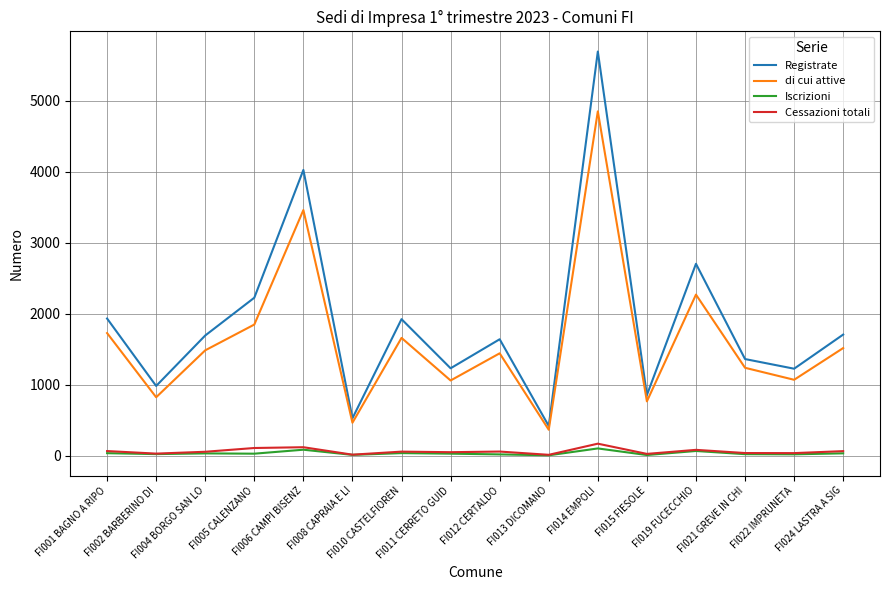

Is it true that Iscrizioni equals 18 at FI022 IMPRUNETA?

True